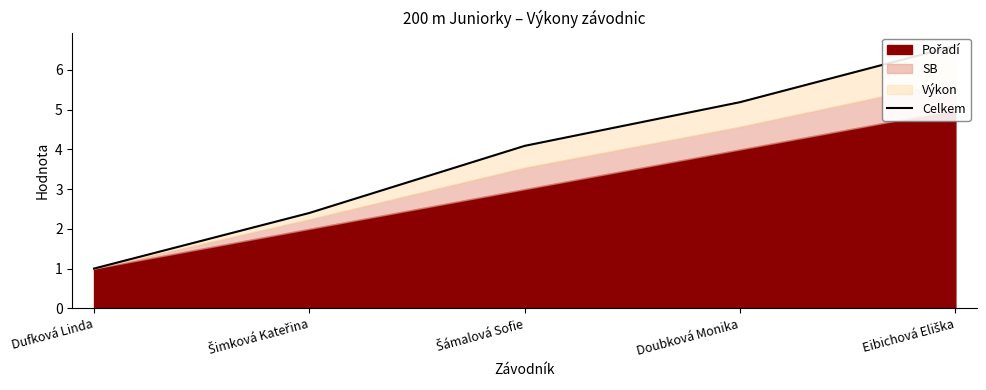

How many lines are shown in the chart?

1